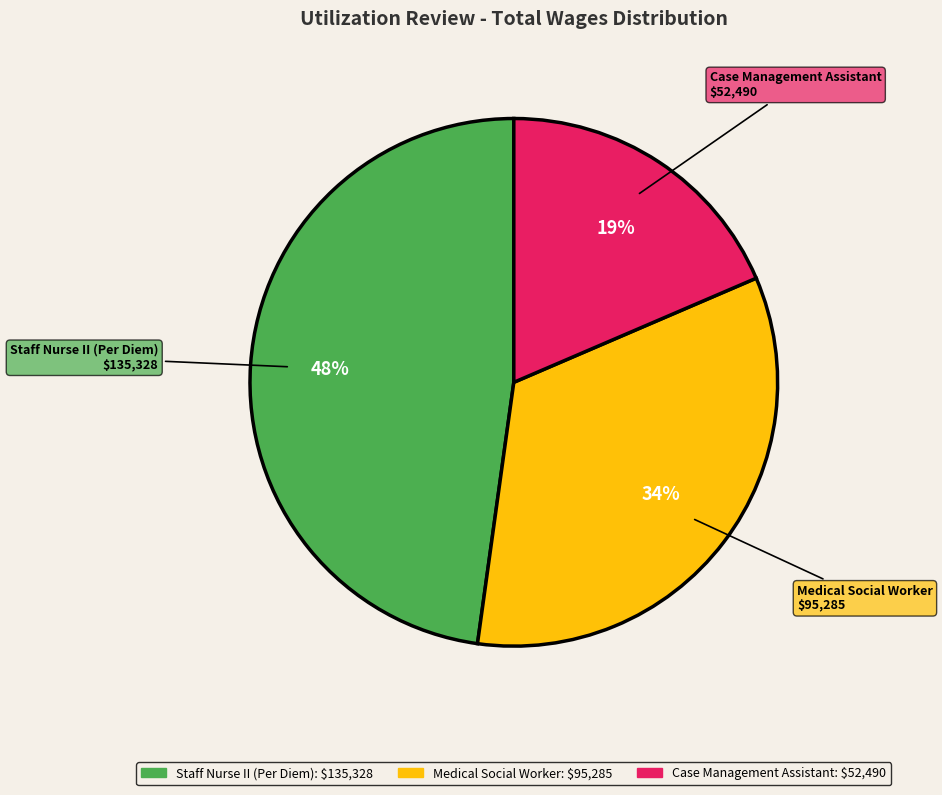

How many slices are in this pie chart?

3